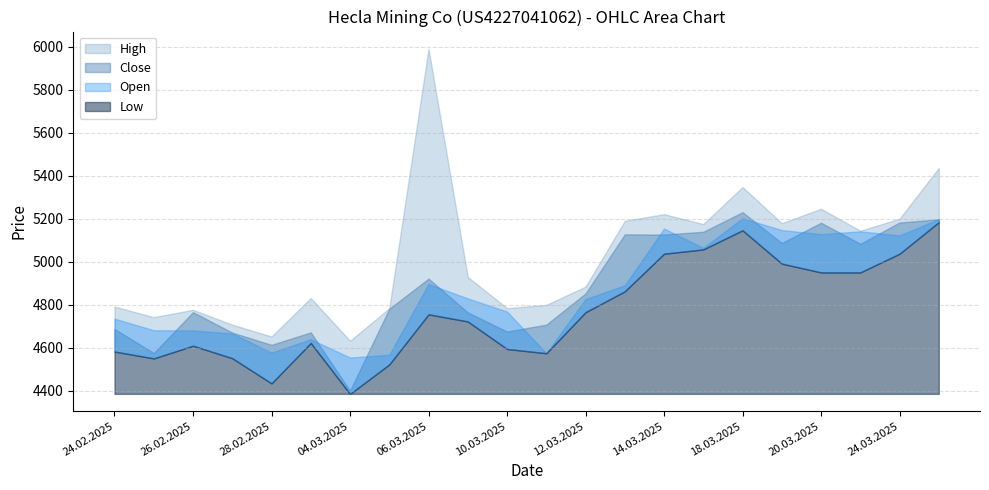

Which series changed the most between 27.02.2025 and 19.03.2025?

Open